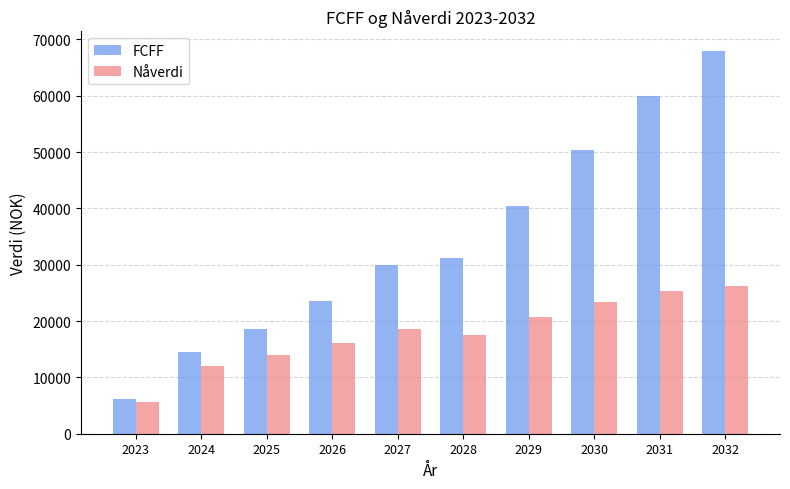

What is the spread (max minus min) of values at 2025?

4620.6